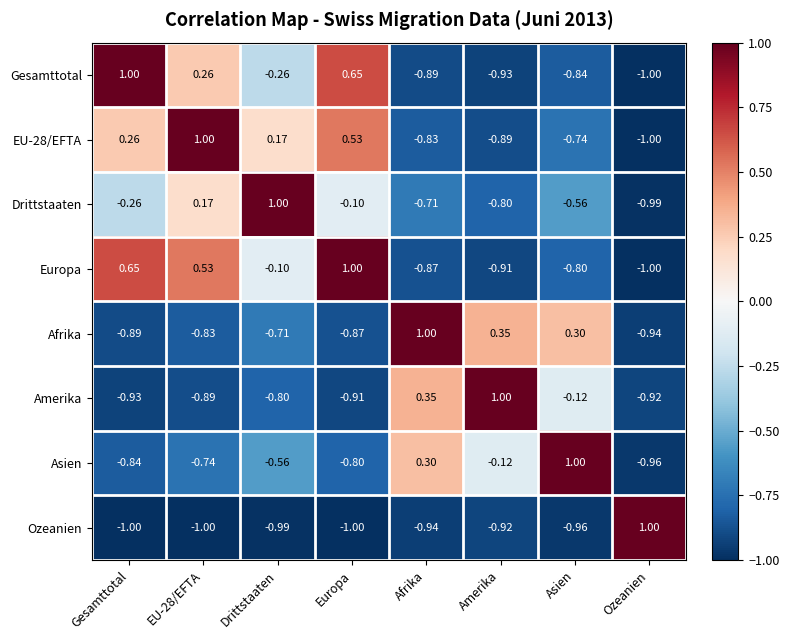

At which label is Ozeanien closest to 0?

Amerika